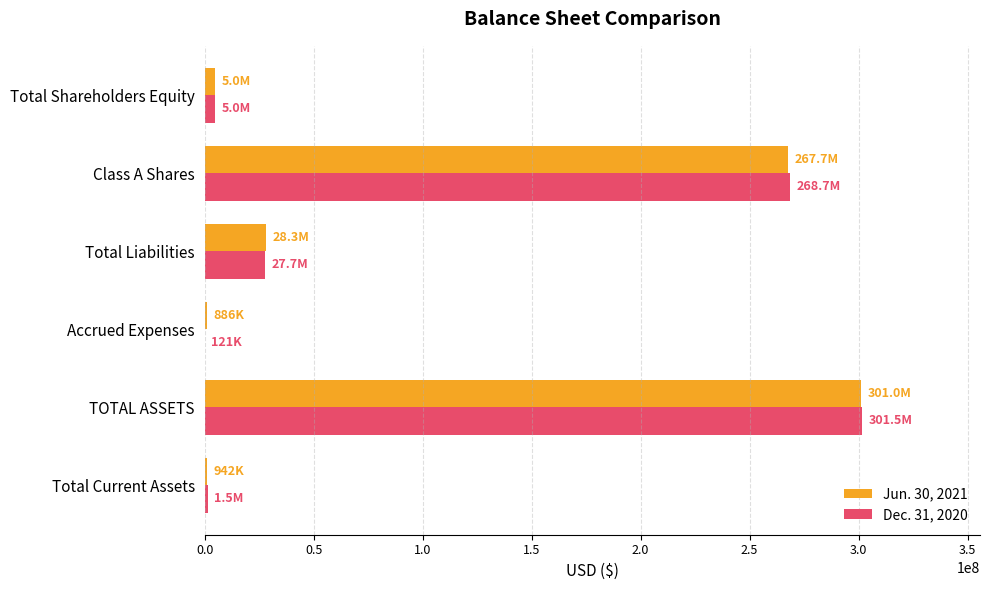

What is the total value across all series at Class A Shares?

536461740